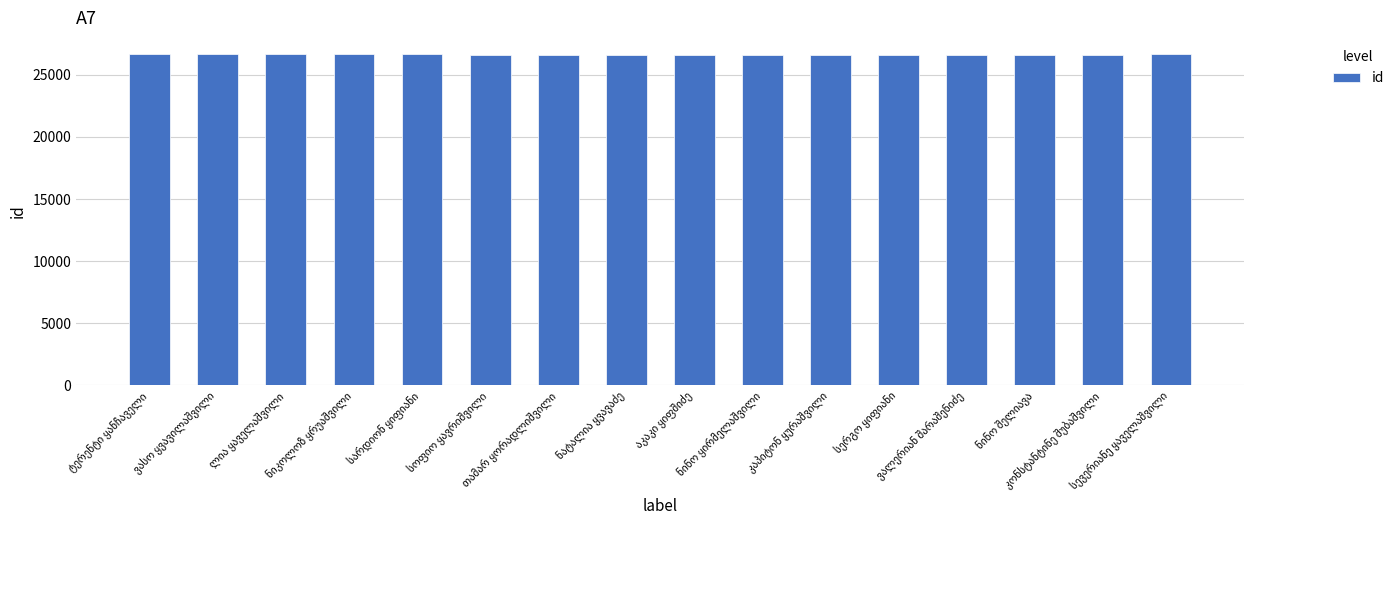

What is the value of the 14th bar from the left?

26632